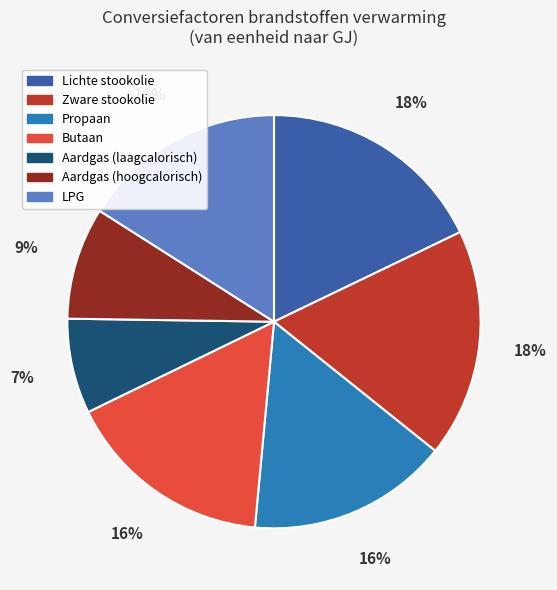

To the nearest percent, what is the average slice percentage?

14%